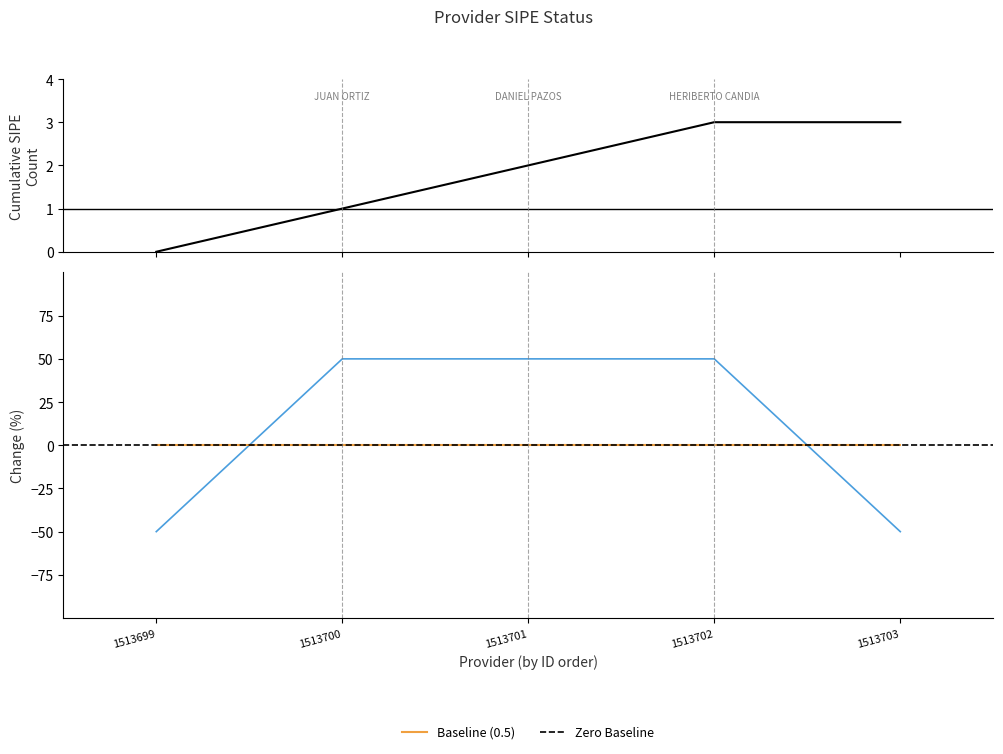

The chart shows a value of 50 at 1513700. True or false?

True